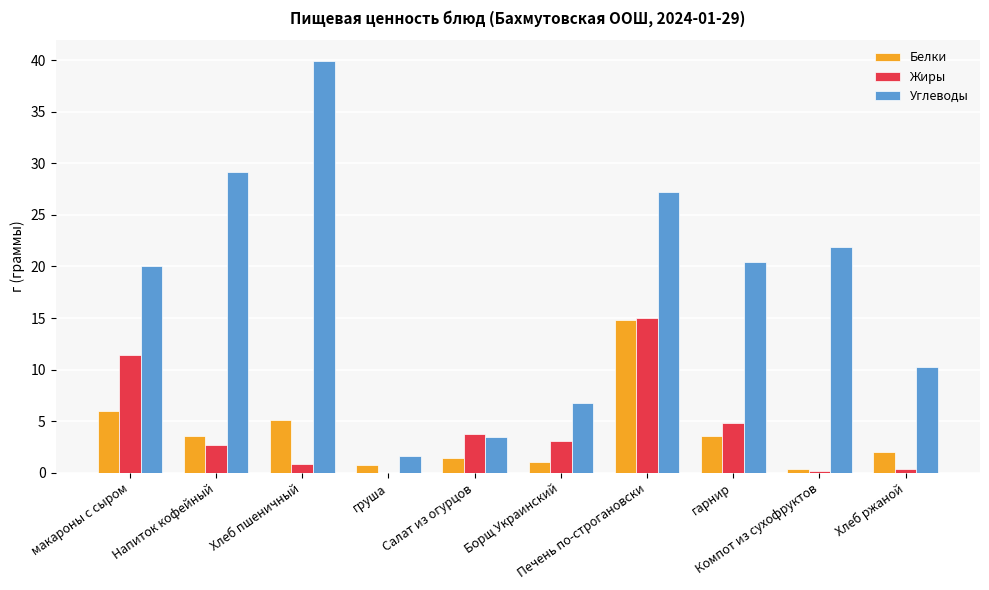

The Белки series shows 1.1 at Борщ Украинский. True or false?

True